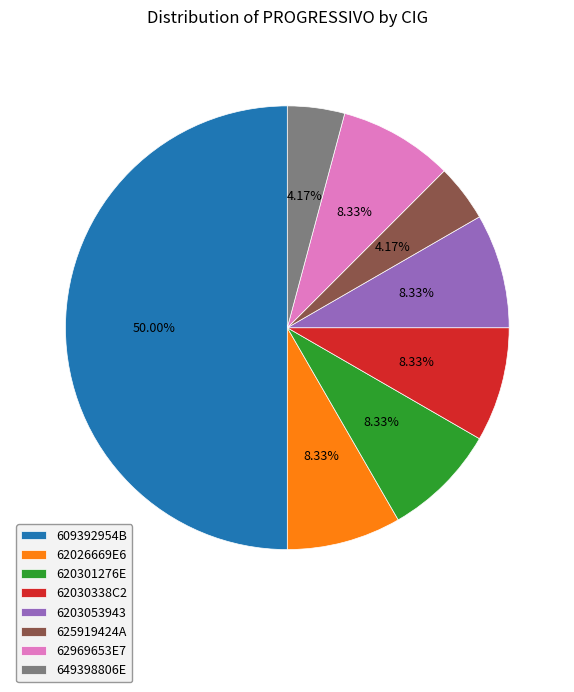

How many segments does this pie chart have?

8